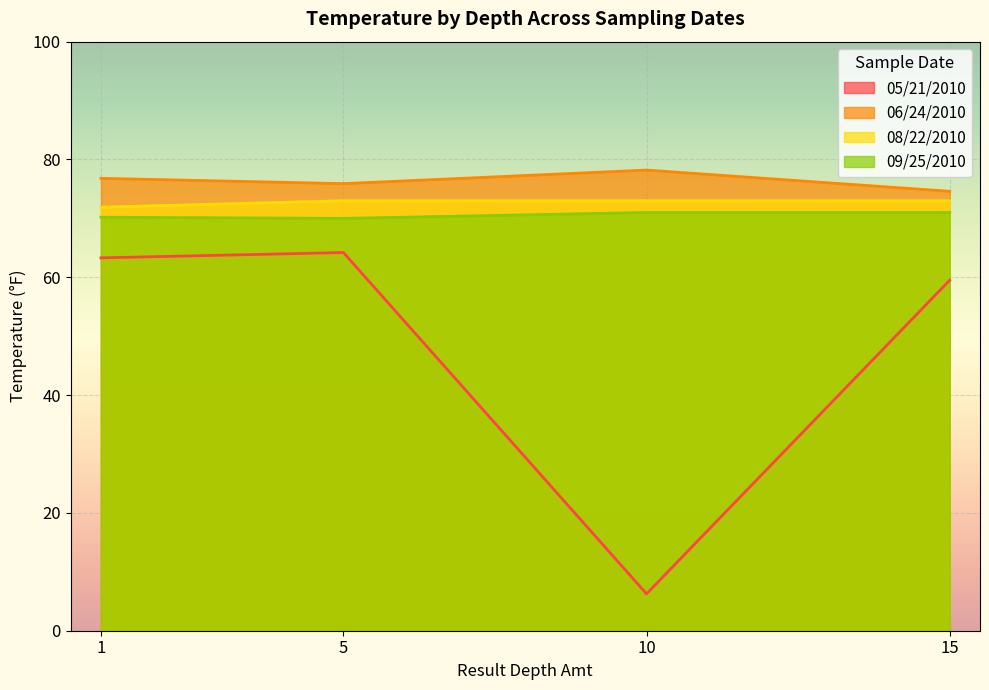

In 09/25/2010, how many points are lower than both neighbors (excluding endpoints)?

1